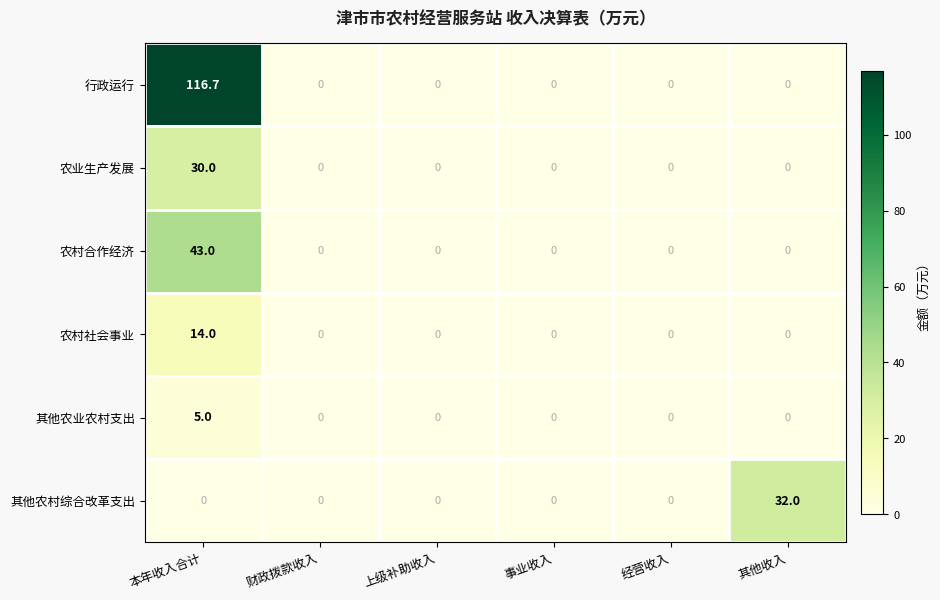

At how many categories does at least one series exceed 55?

1